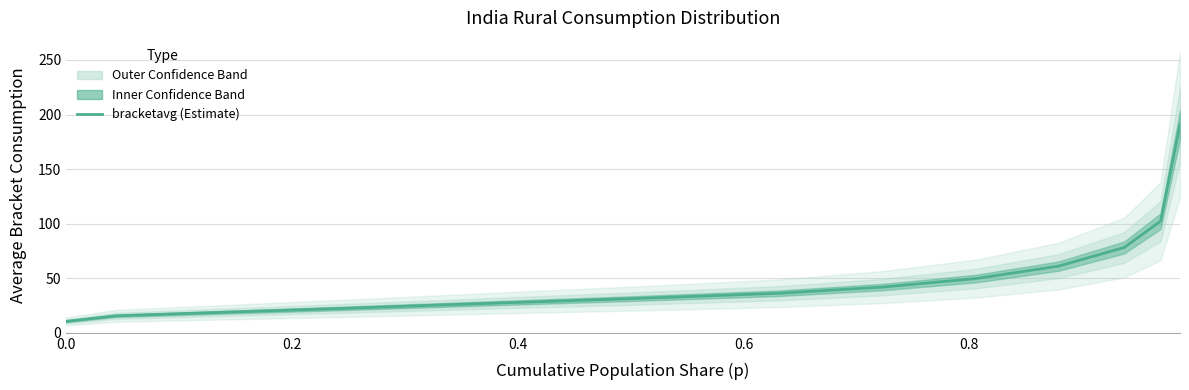

How many values are below 36?

6